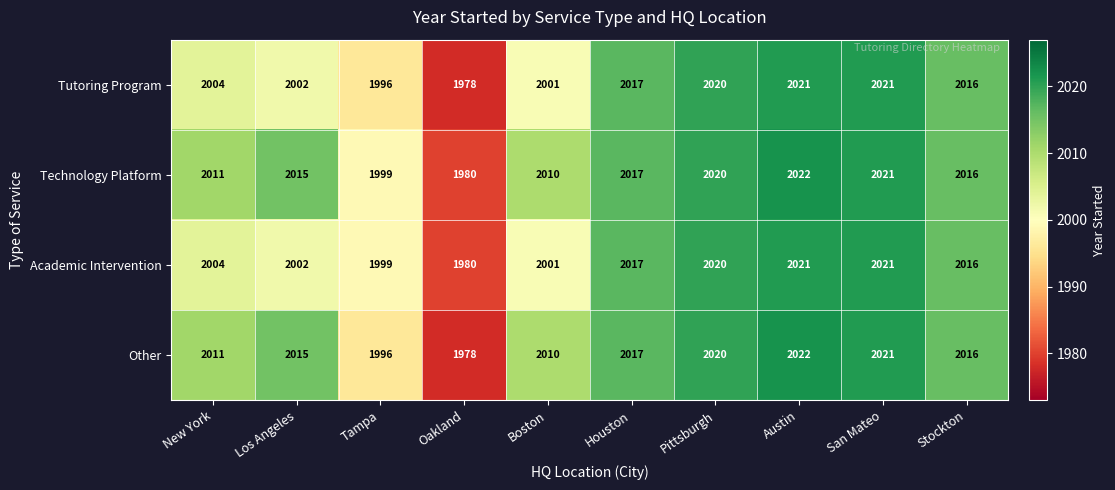

What is the difference between the maximum and minimum values in the Academic Intervention series?

41